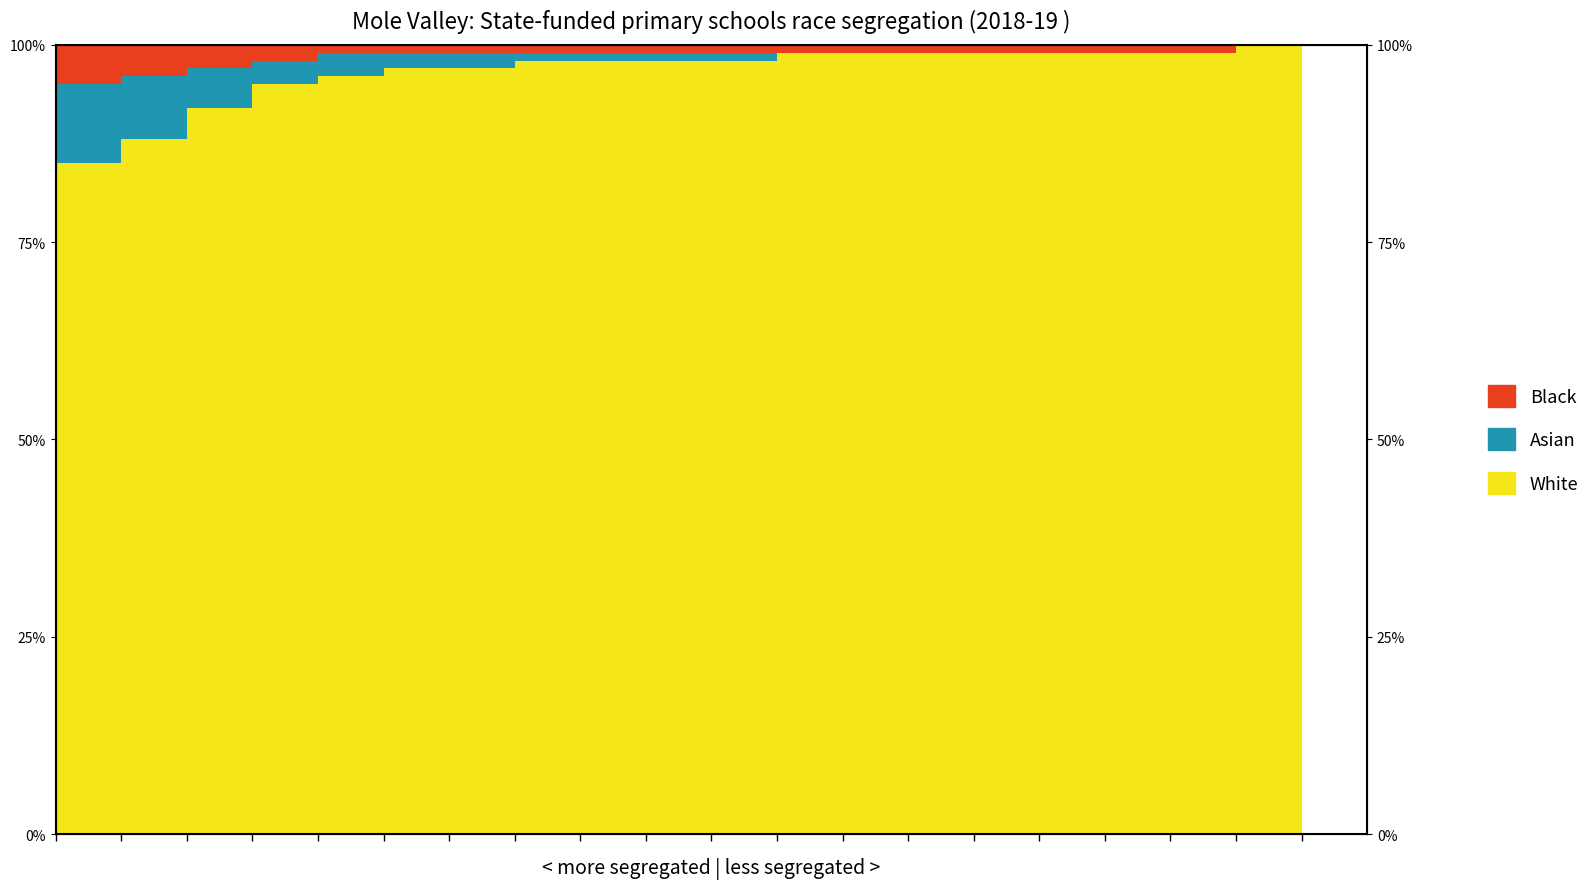

Is it true that Black equals 139 at 18?

False